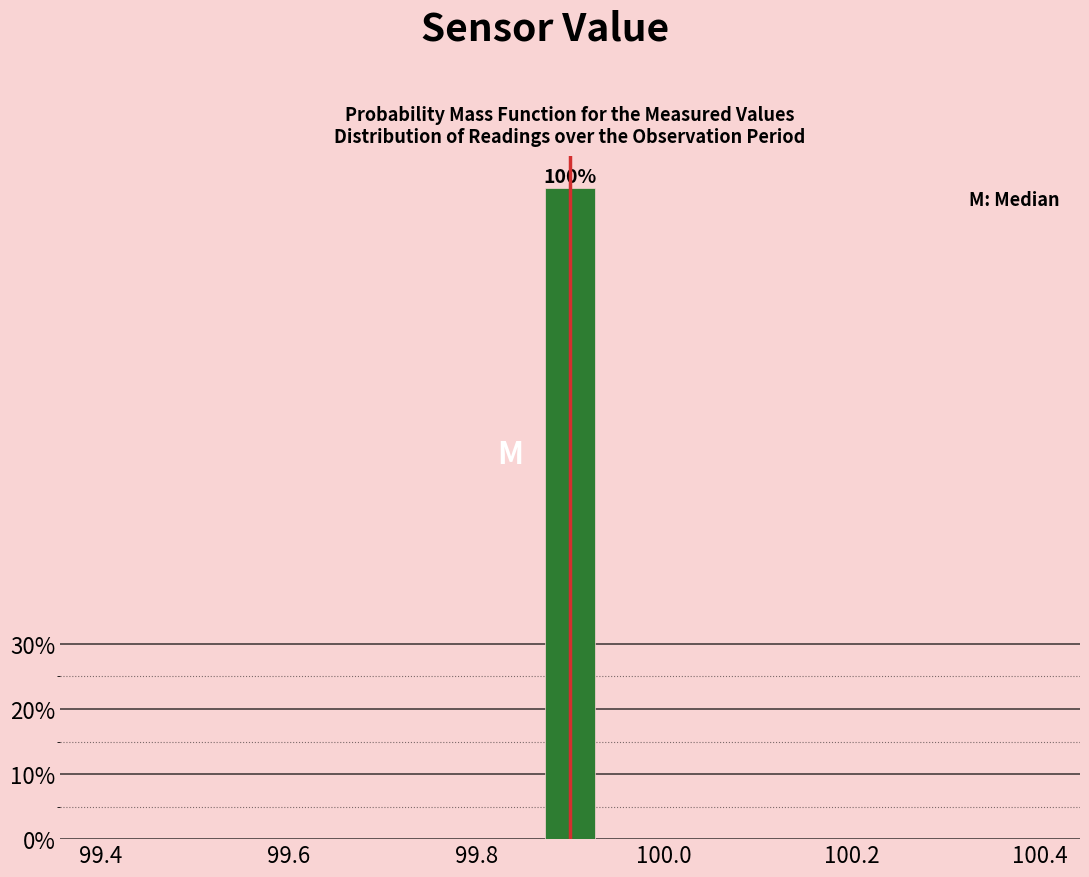

Read against the x-axis, roughly where is the centre of the tallest bar?

99.90